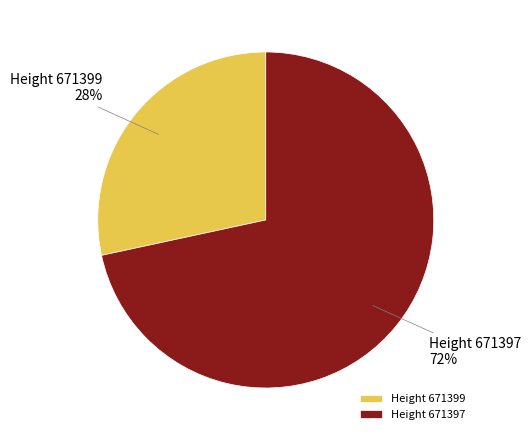

Rank the categories by value from lowest to highest.

Height 671399, Height 671397